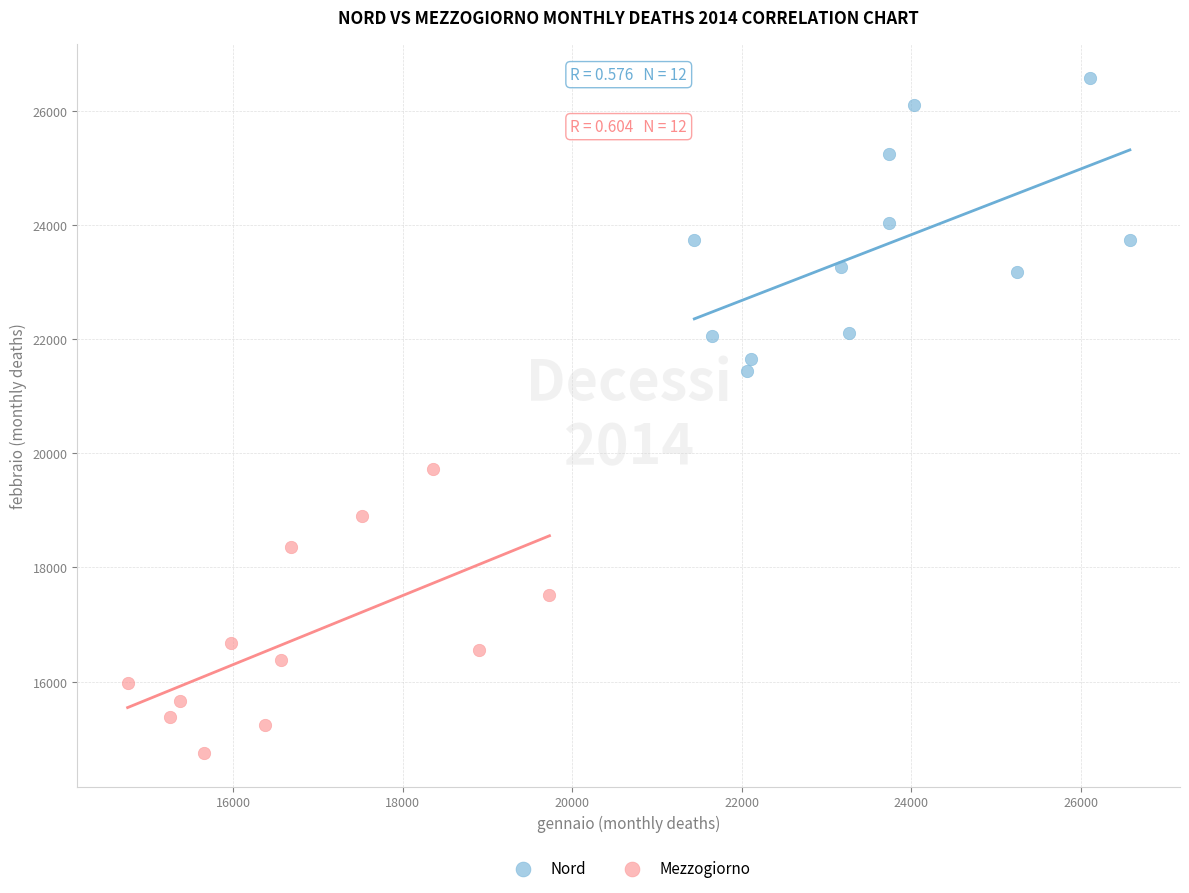

Which series has the widest spread of Y values?

Nord